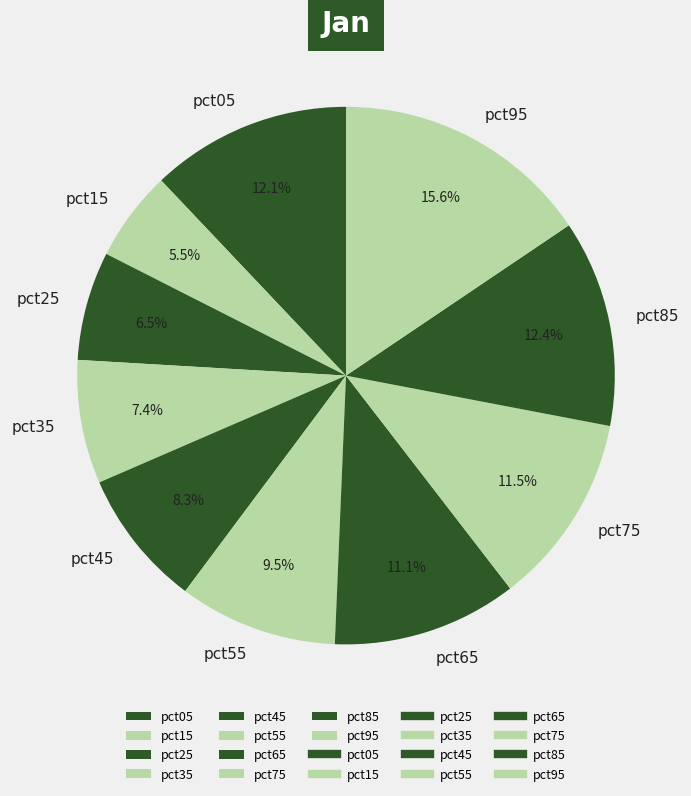

Which slice is the largest?

pct95